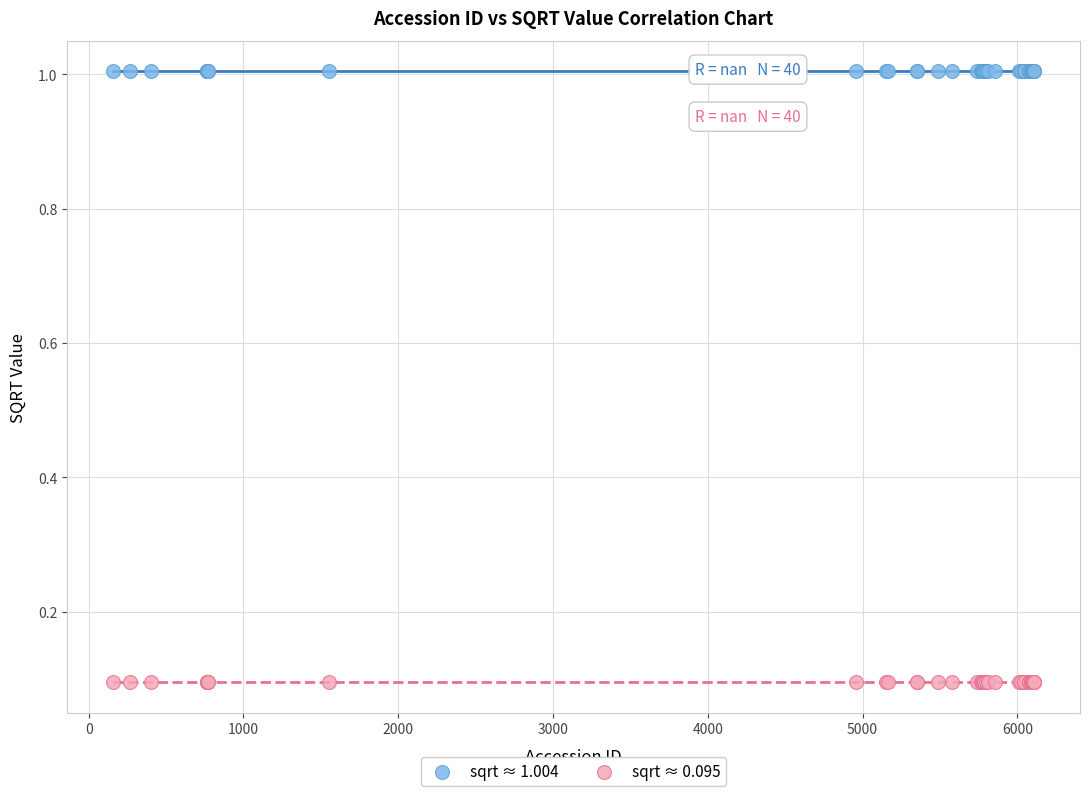

What are all the series names shown in the legend?

sqrt ≈ 1.004, sqrt ≈ 0.095